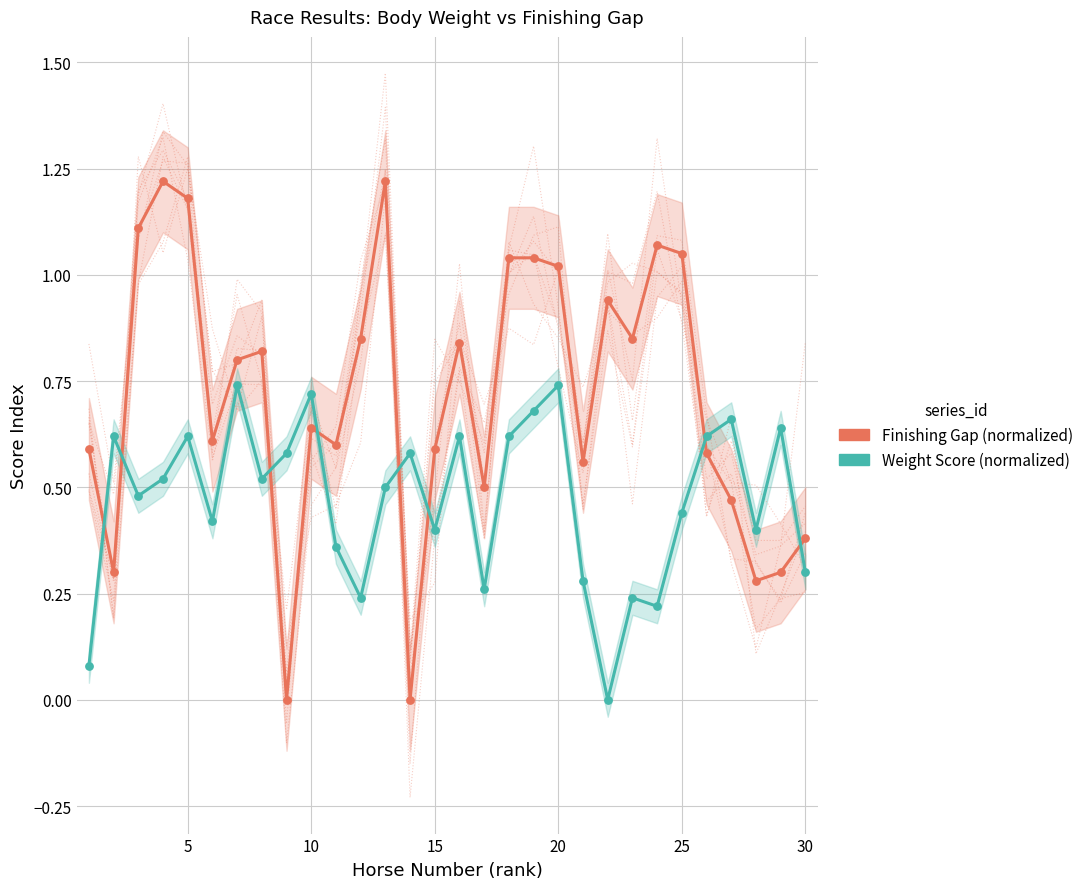

At how many categories does at least one series exceed 0?

30